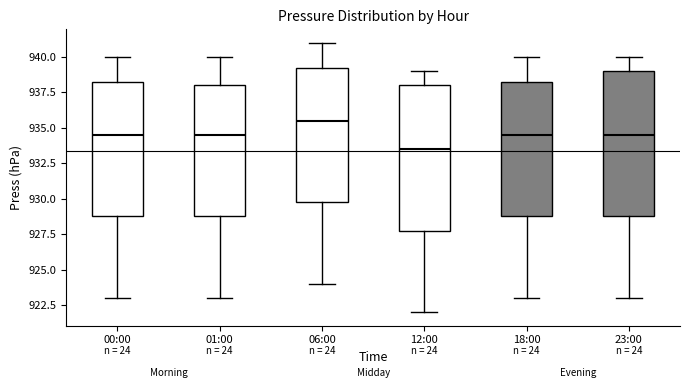

Reading left to right, read every box against the y-axis: the position of its median line, the range the box covers, and the ends of its whiskers. The values are not printed on the chart, so give them approximately, as read against the axis.

00:00: median 934.5, box 929.0 to 938.5, whiskers 923.0 to 940.0
01:00: median 934.5, box 929.0 to 938.0, whiskers 923.0 to 940.0
06:00: median 935.5, box 930.0 to 939.5, whiskers 924.0 to 941.0
12:00: median 933.5, box 928.0 to 938.0, whiskers 922.0 to 939.0
18:00: median 934.5, box 929.0 to 938.5, whiskers 923.0 to 940.0
23:00: median 934.5, box 929.0 to 939.0, whiskers 923.0 to 940.0